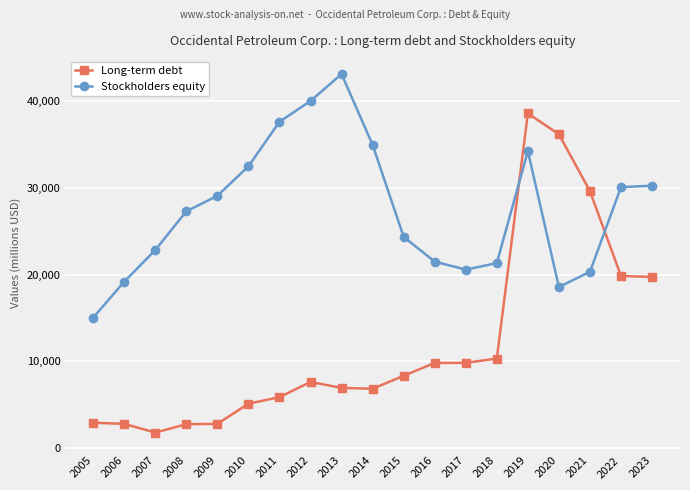

Which label corresponds to the smallest value in the chart?

2007